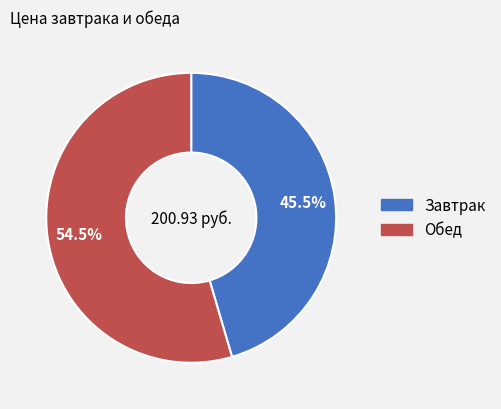

What percentage is NOT represented by Завтрак?

54.5%